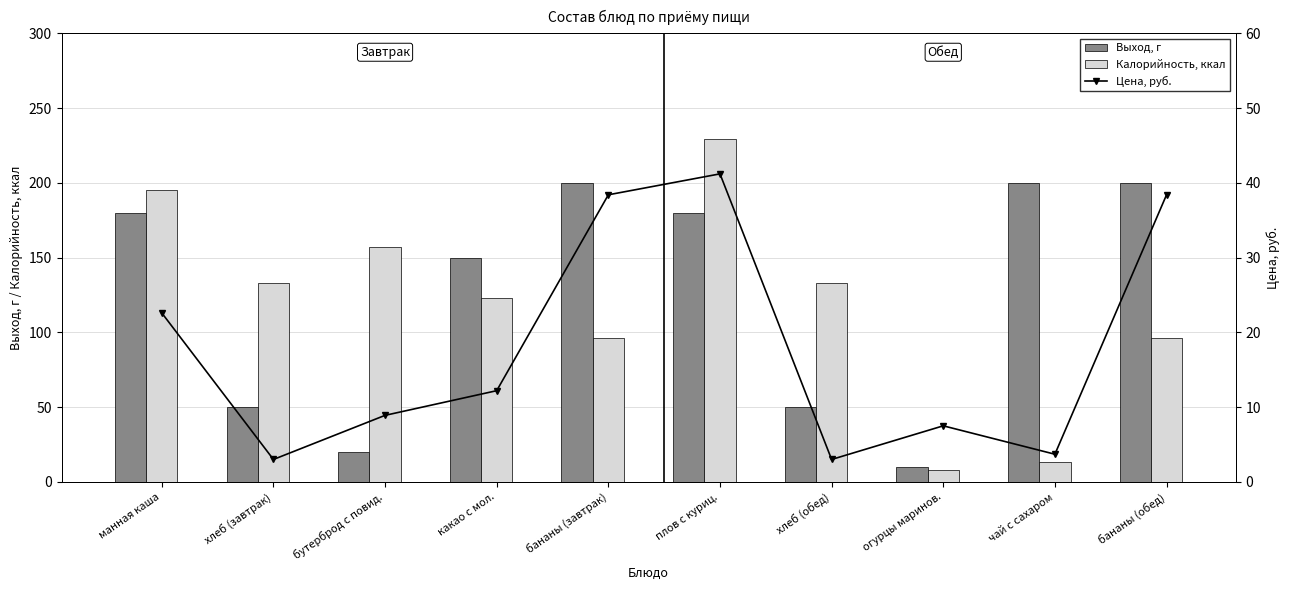

Where does the Калорийность, ккал series first go above 133?

манная каша